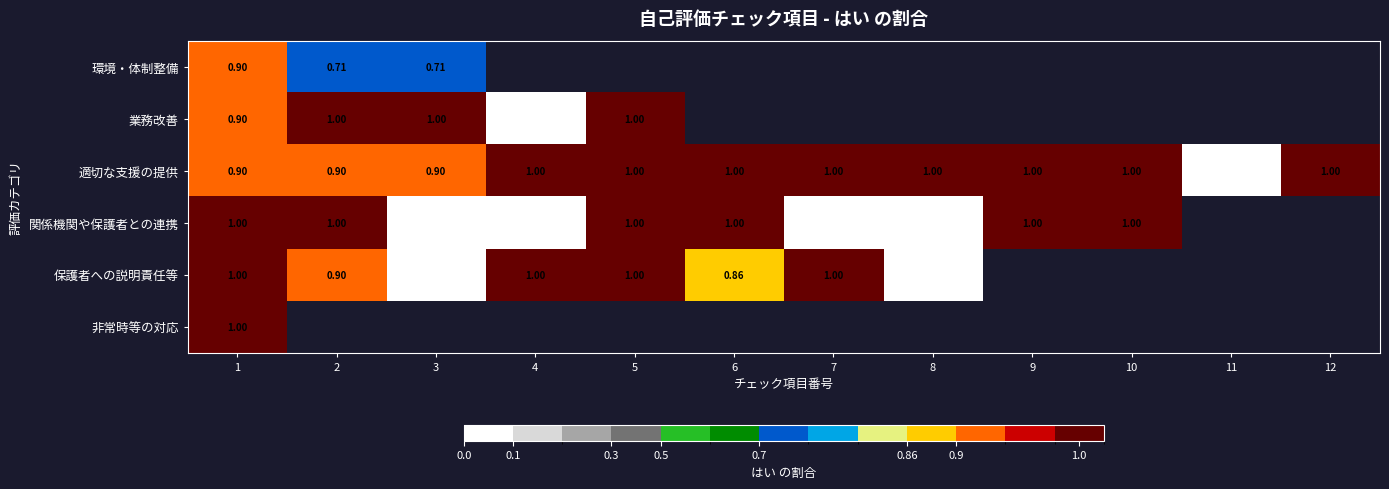

Is the value of 関係機関や保護者との連携 at 8 greater than the value of 保護者への説明責任等 at 5?

No